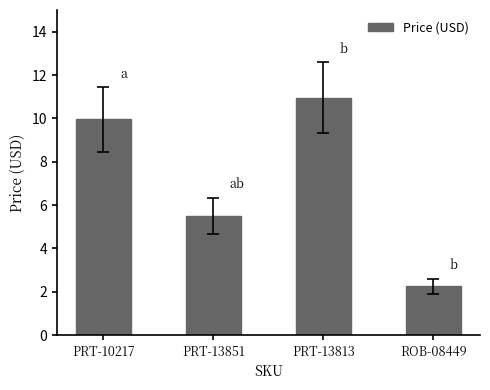

What position from the left is PRT-13851?

2